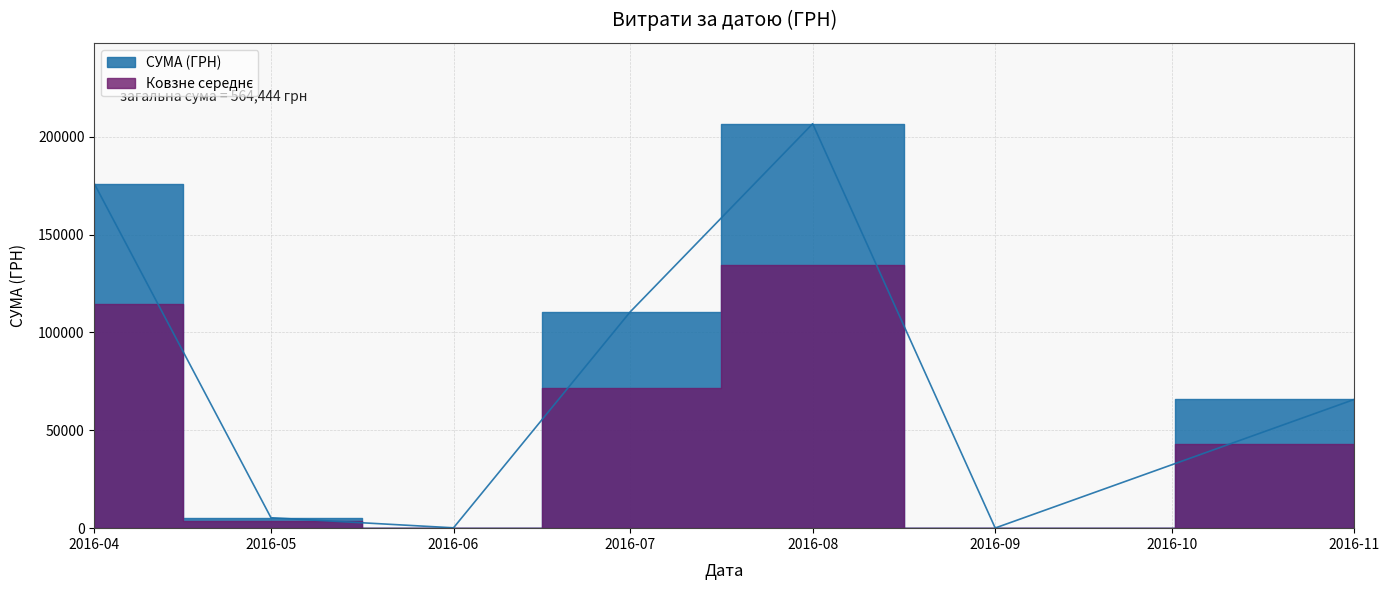

What value does the data have at 24.05.2016?

4950.0